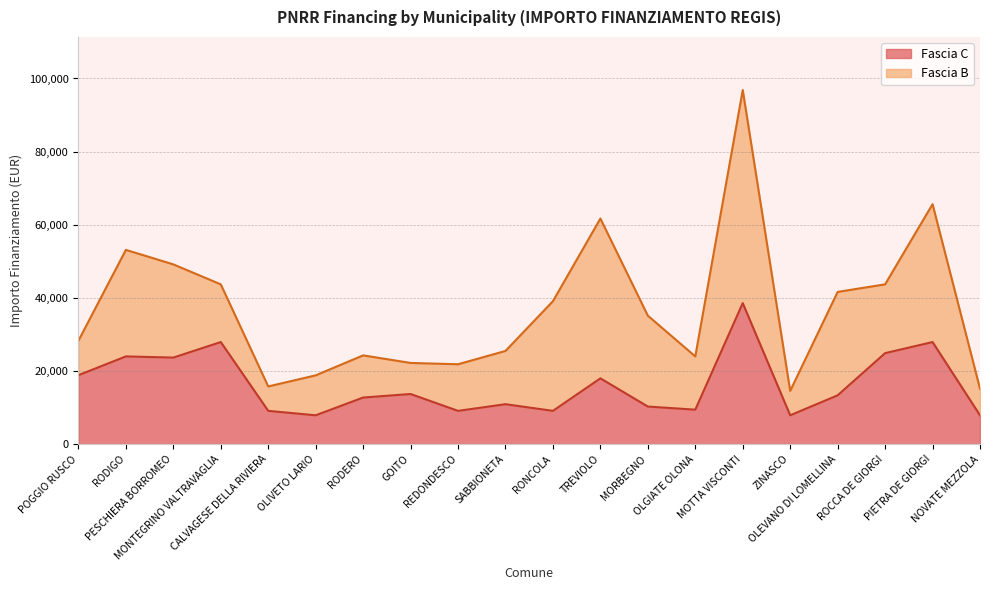

Read the value at OLGIATE OLONA.

9427